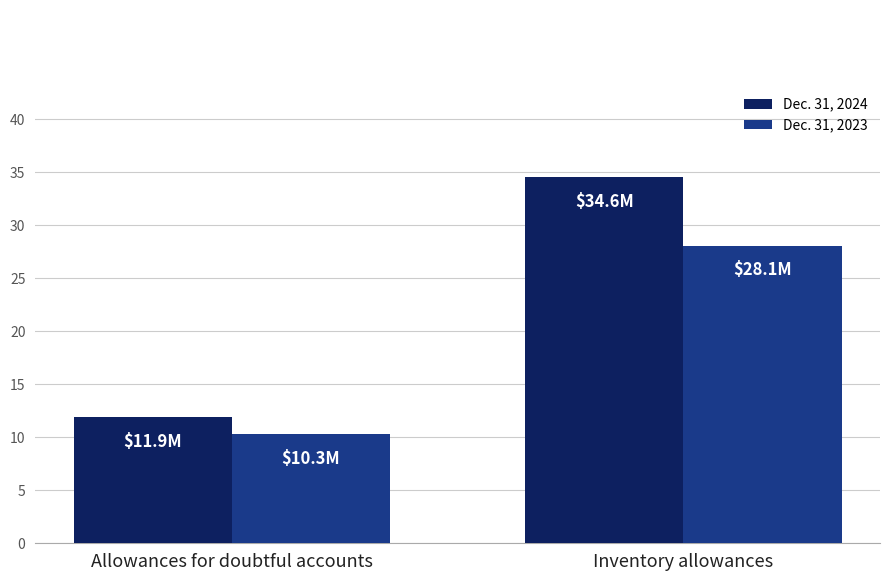

What is the spread (max minus min) of values at Inventory allowances?

6.5